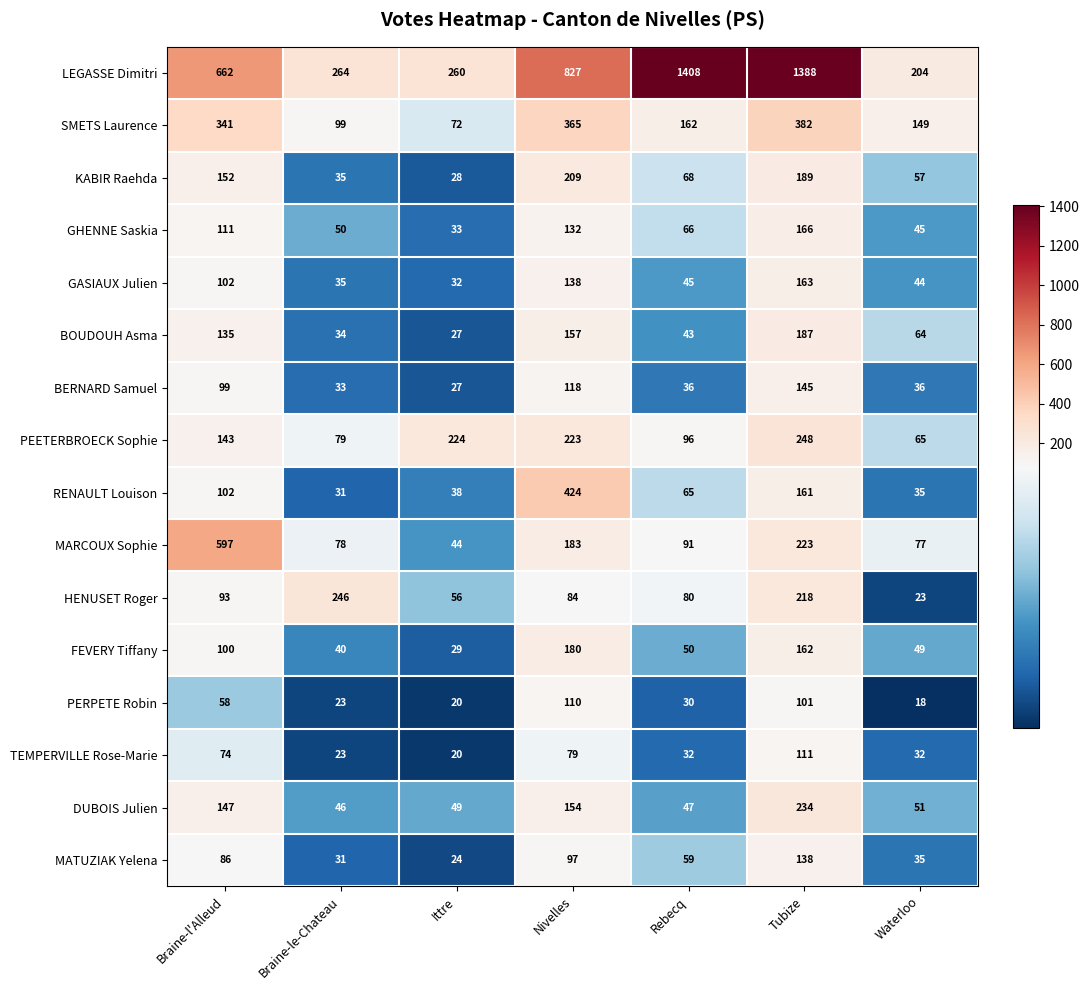

What is the maximum value shown in the chart?

1408